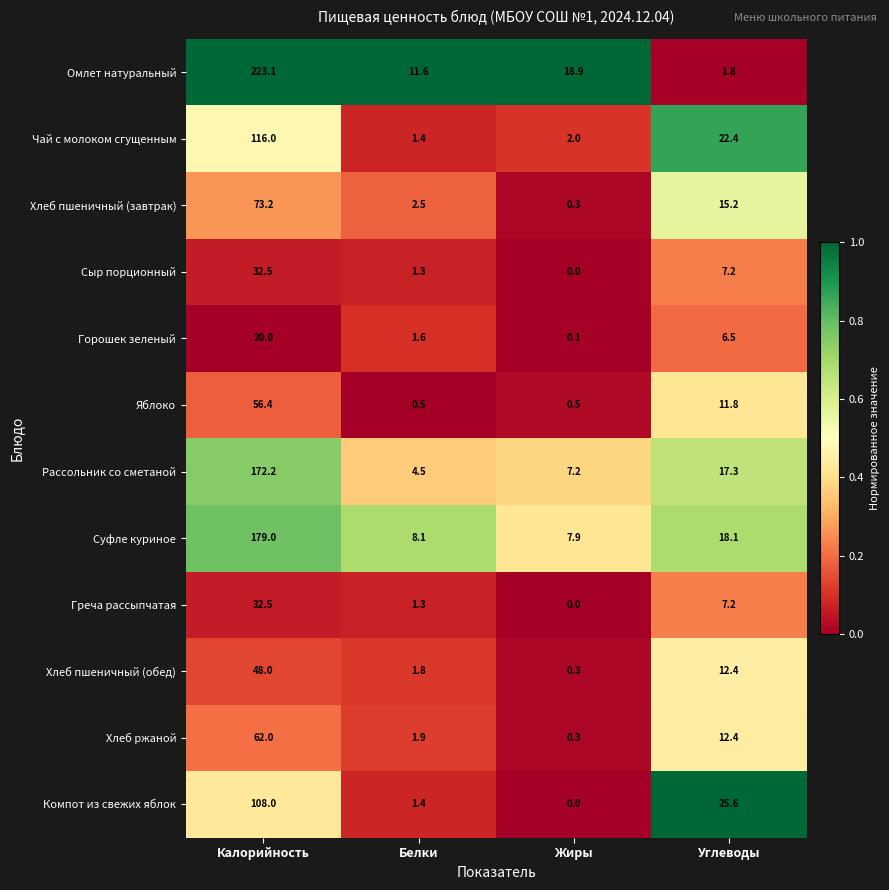

At which category is the sum across all series the highest?

Калорийность